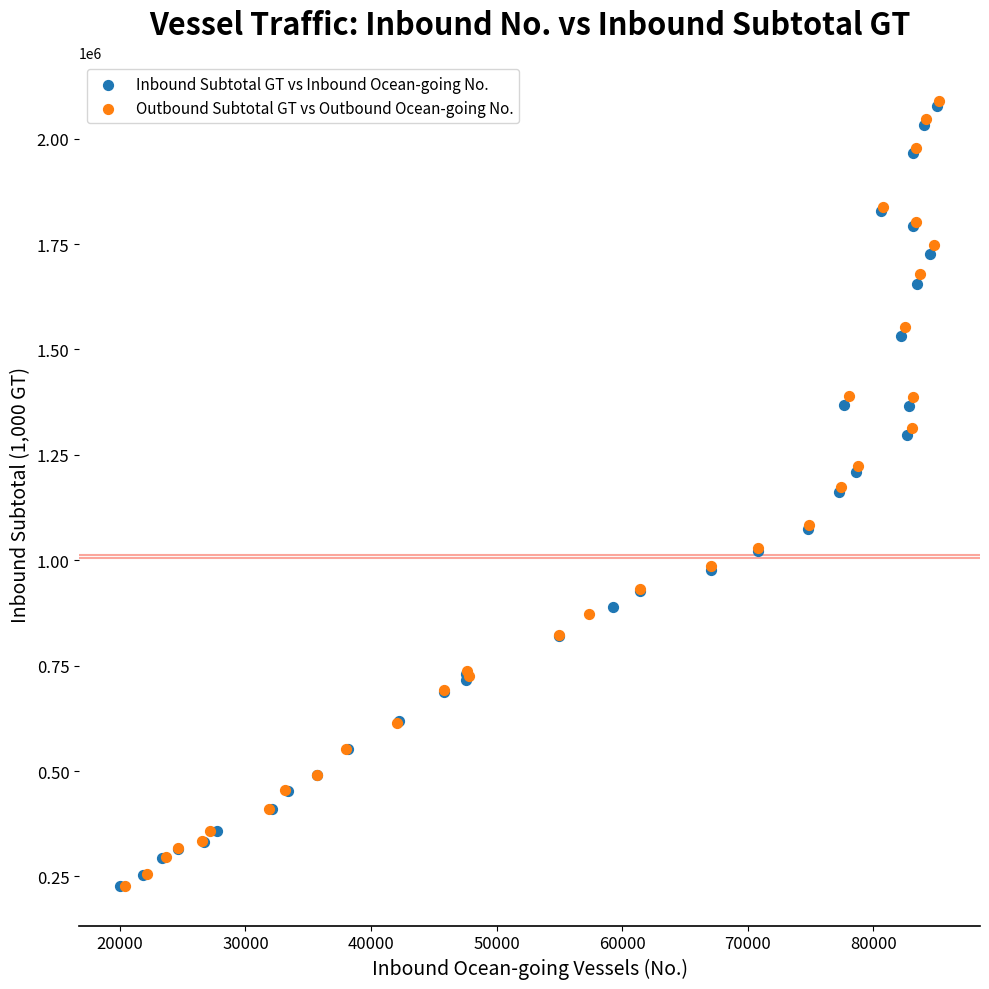

Which series has the widest spread of Y values?

Outbound Subtotal GT vs Outbound Ocean-going No.